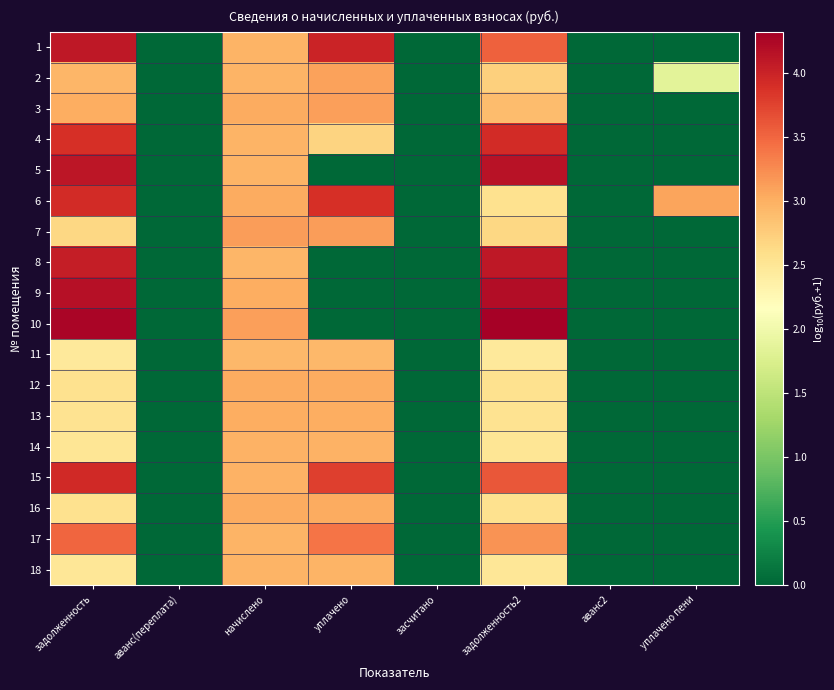

Rank the series at задолженность from lowest to highest value.

11, 18, 14, 13, 12, 16, 7, 2, 3, 17, 4, 6, 15, 8, 1, 5, 9, 10